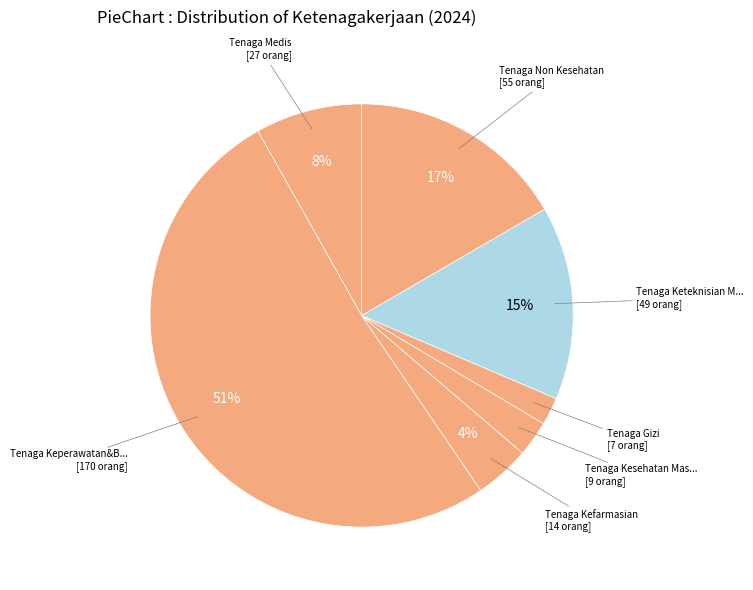

How many slices are in this pie chart?

7